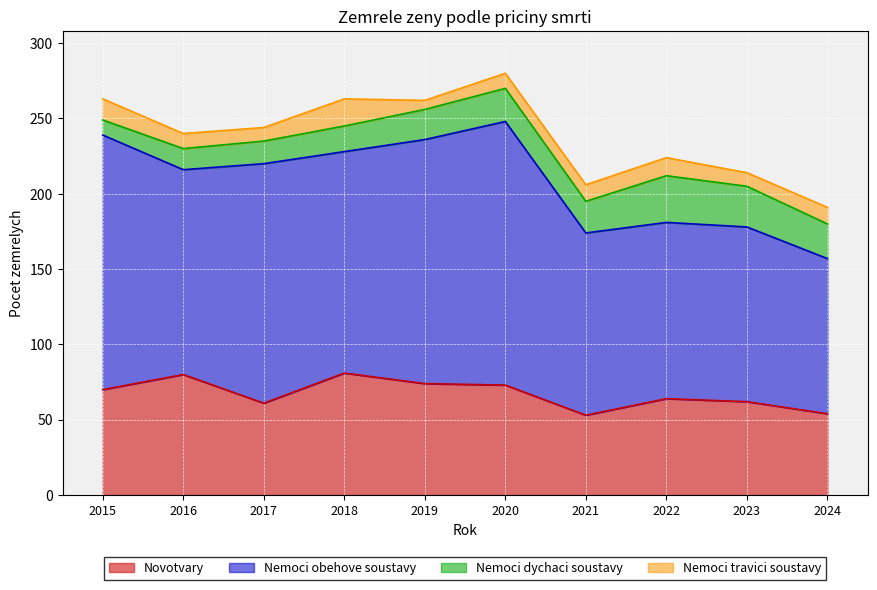

How many interior local valleys does the Nemoci travici soustavy series have?

3